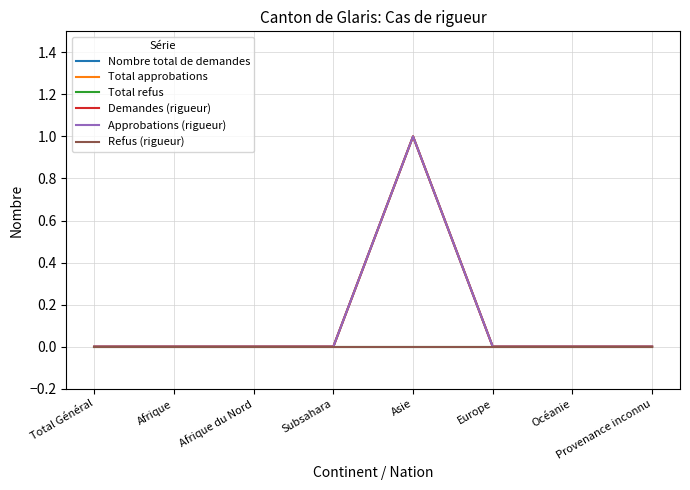

Does the chart display data point markers on the line(s)?

No